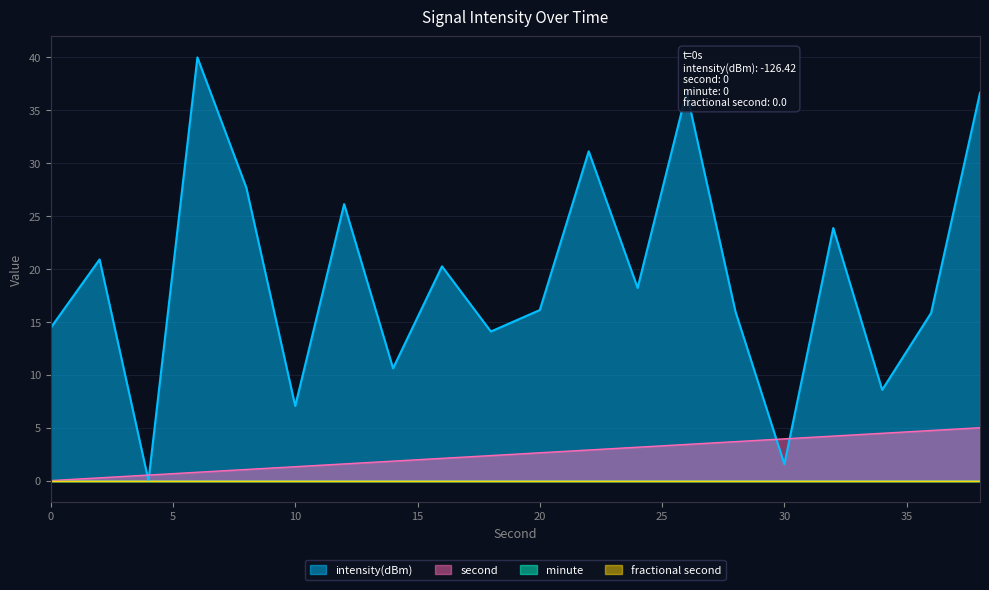

Which category has the highest value in the second series?

38